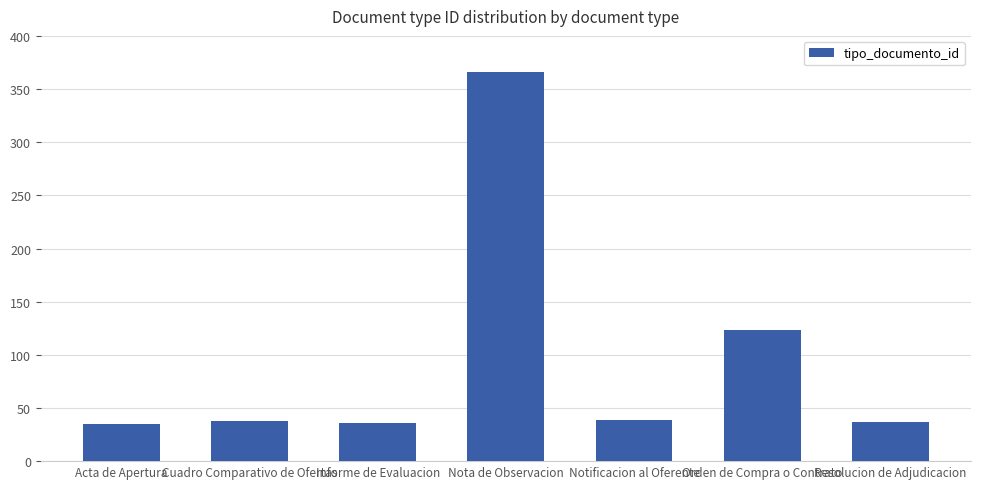

True or false: the data shows 72 at Orden de Compra o Contrato.

False